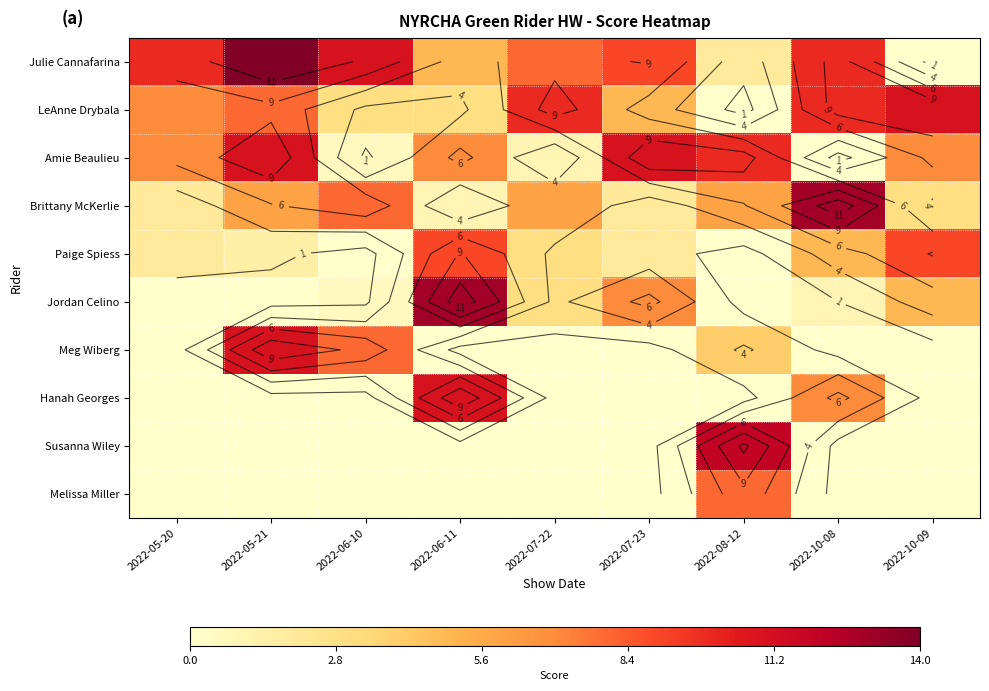

At how many categories does at least one series exceed 10?

7